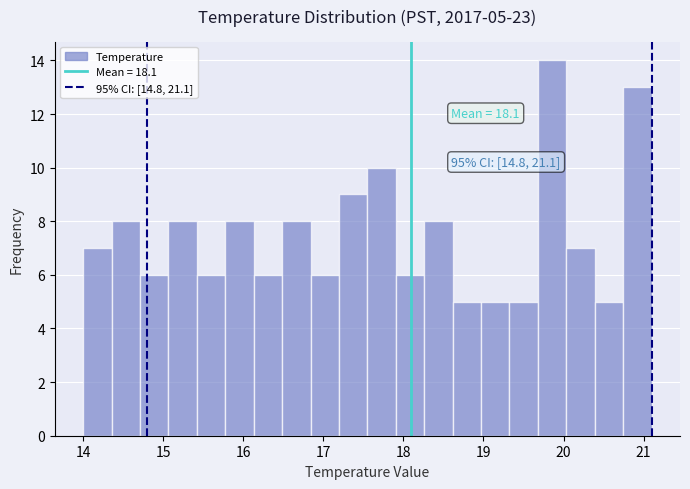

Around what value on the x-axis is the tallest bar? Give the approximate position of its centre, as read against the axis.

19.9